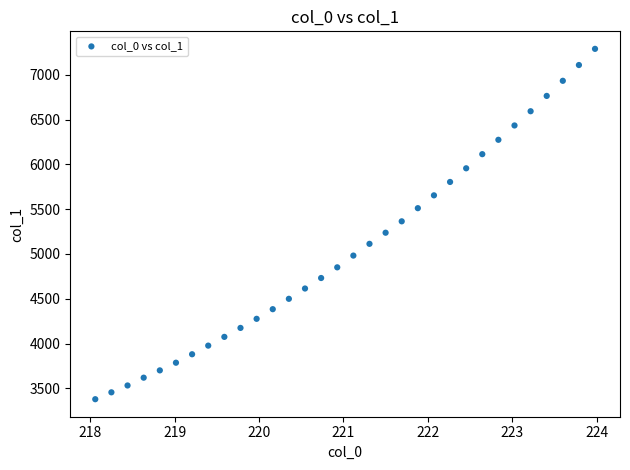

What is the range of Y values (max minus min)?

3908.1